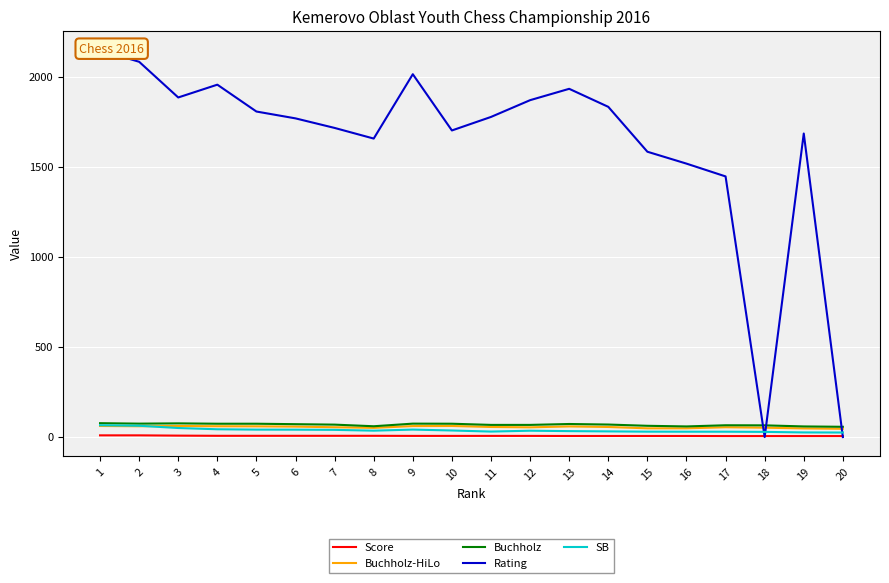

Between 17 and 13, which is larger?

13